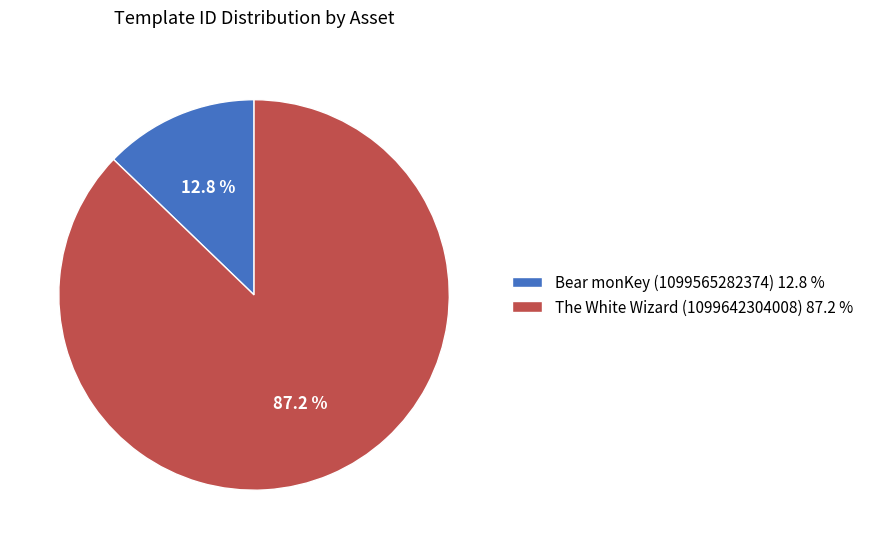

What percentage is the The White Wizard (1099642304008) slice, to the nearest percent?

87%